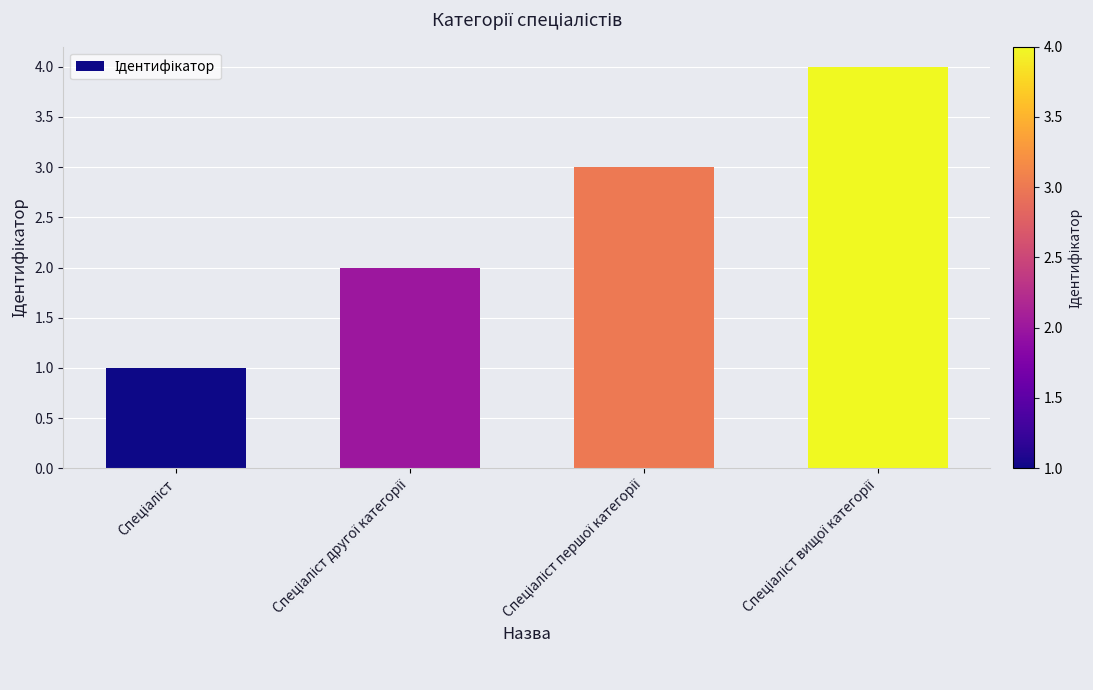

What is the greatest value displayed?

4